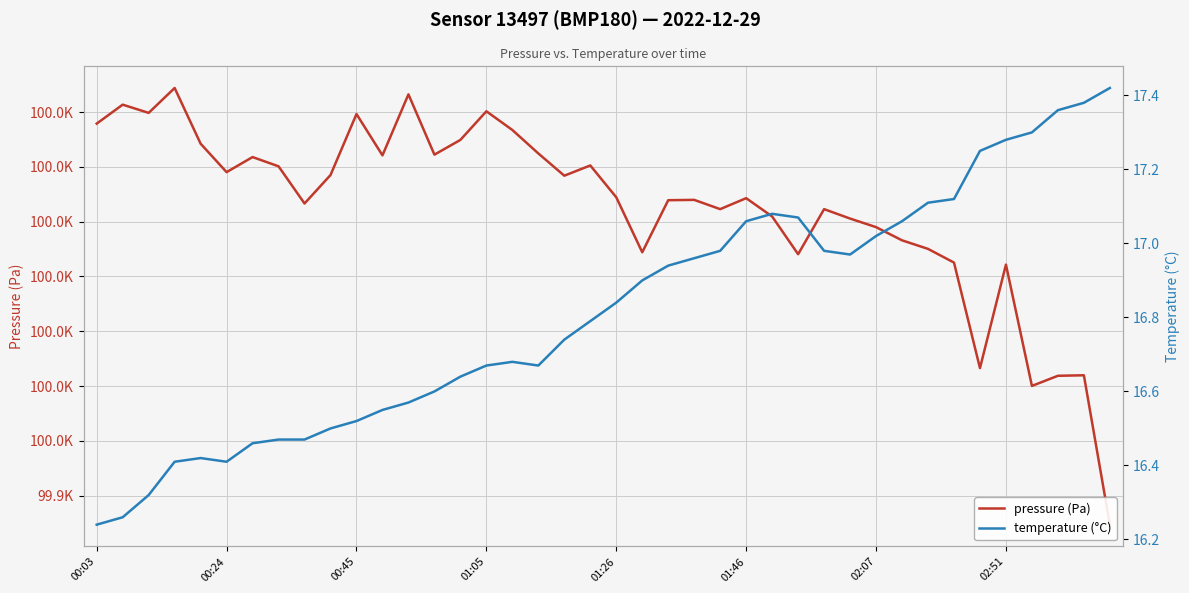

The pressure (Pa) series shows 99990.9 at 26. True or false?

True